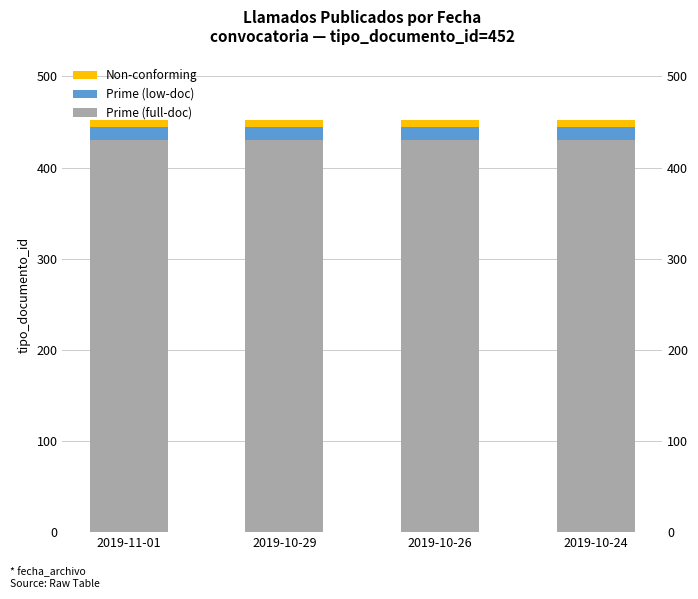

How many groups of bars are there?

4